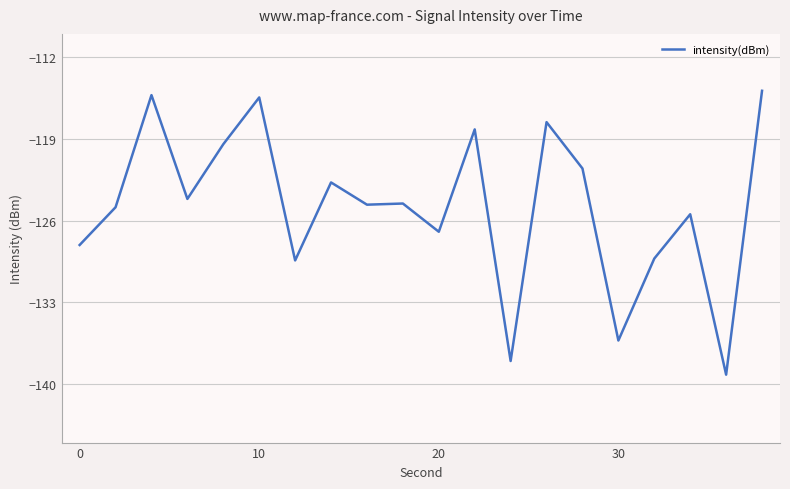

What is the minimum value shown in the chart?

-139.2